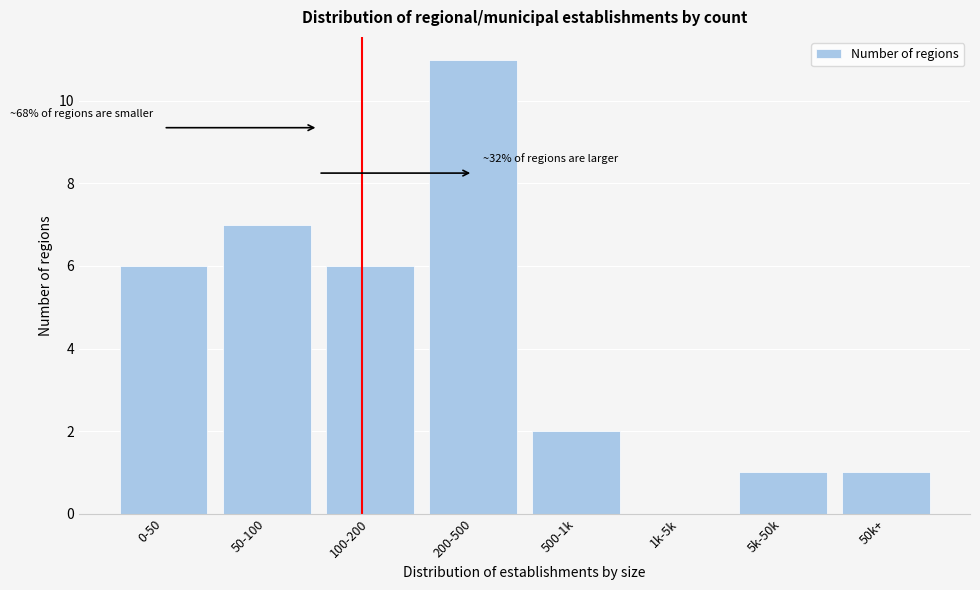

Reading left to right, extract all data points from this chart.

0-50=6	50-100=7	100-200=6	200-500=11	500-1k=2	1k-5k=0	5k-50k=1	50k+=1